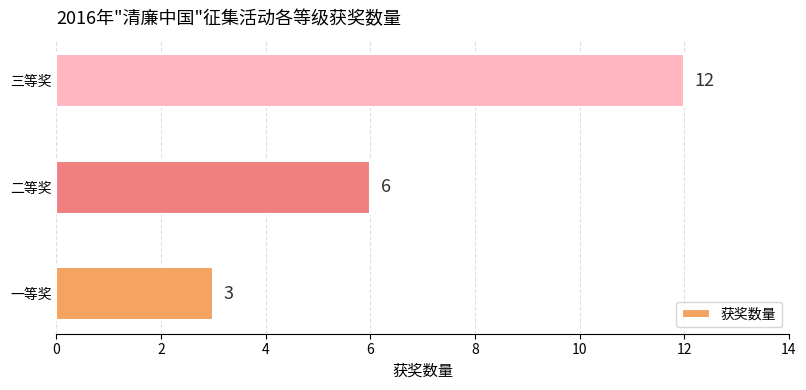

Reading bottom to top, transcribe all the data shown in this chart.

3	6	12